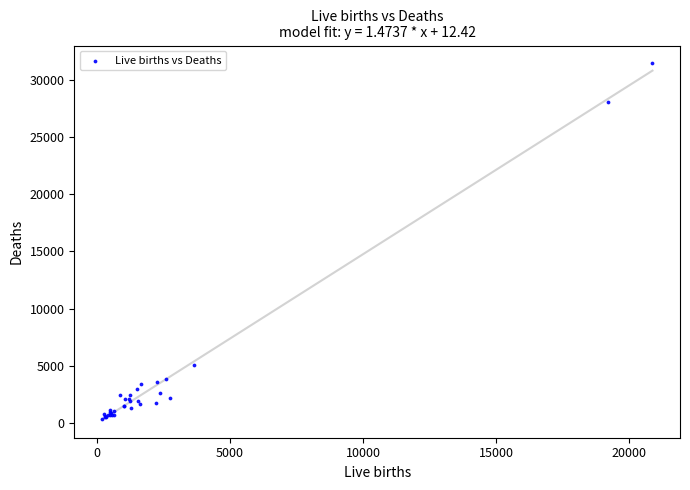

What Y value in the scatter plot is closest to 15884?

5103